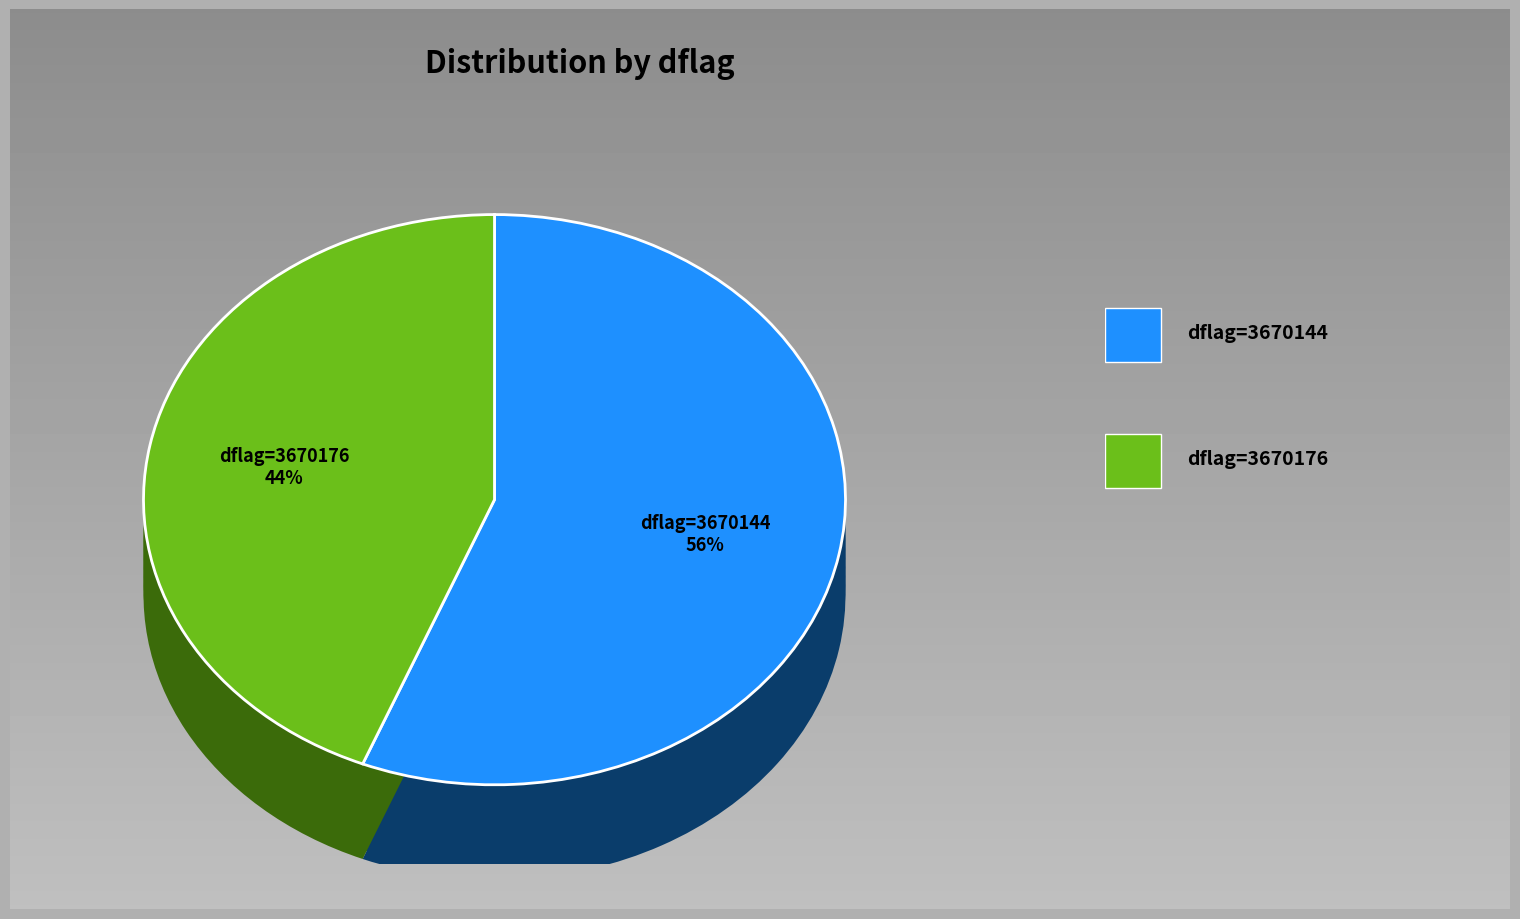

Is it true that 3670176 is 61% of the pie?

False